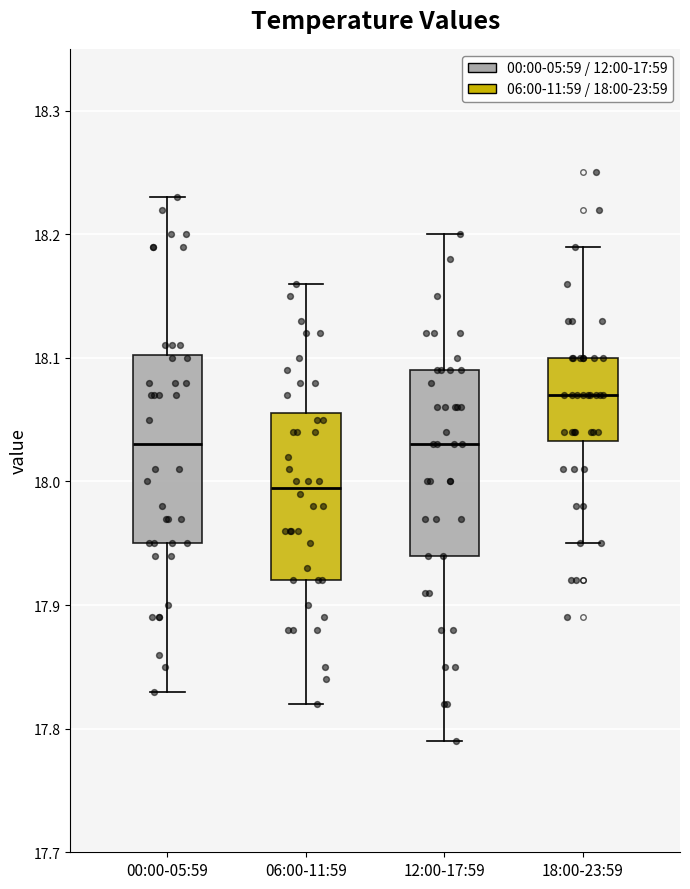

Reading left to right, transcribe this box plot: for each box, give where its median line is, the range the box spans, and where its two whiskers end, as read against the y-axis. The values are not printed on the chart, so give them approximately, as read against the axis.

00:00-05:59: median 18.03, box 17.95 to 18.10, whiskers 17.83 to 18.23
06:00-11:59: median 18.00, box 17.92 to 18.06, whiskers 17.82 to 18.16
12:00-17:59: median 18.03, box 17.94 to 18.09, whiskers 17.79 to 18.20
18:00-23:59: median 18.07, box 18.03 to 18.10, whiskers 17.95 to 18.19